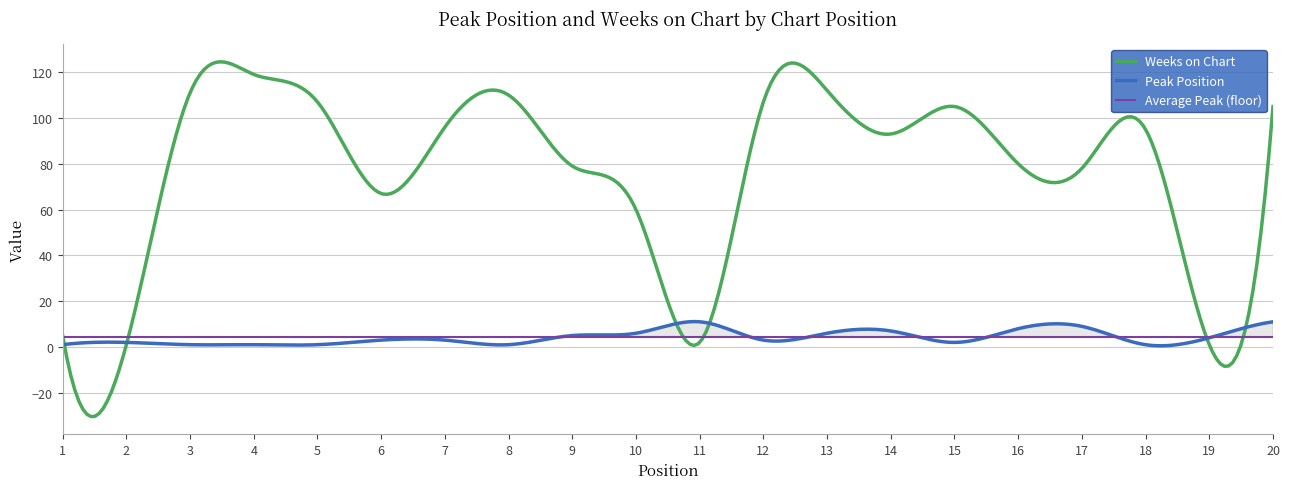

True or false: Weeks on Chart has more than 2 interior local peaks.

True